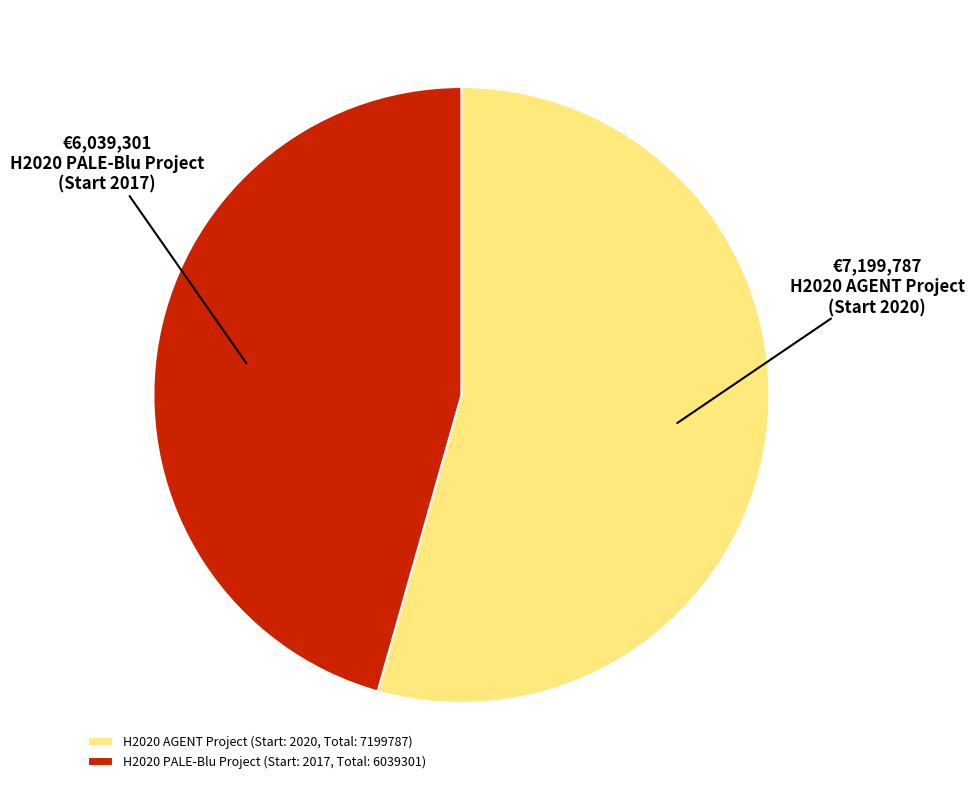

Do H2020 PALE-Blu Project (Start: 2017, Total: 6039301) and H2020 AGENT Project (Start: 2020, Total: 7199787) together represent more than half of the pie?

Yes